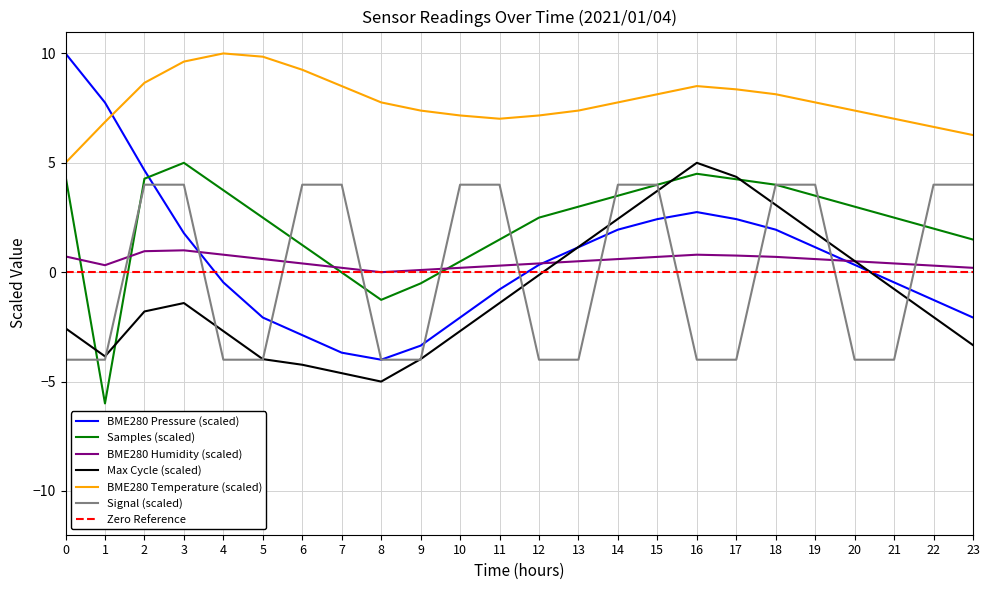

True or false: BME280 Pressure (scaled) has a value of -2.1 at 5.

True